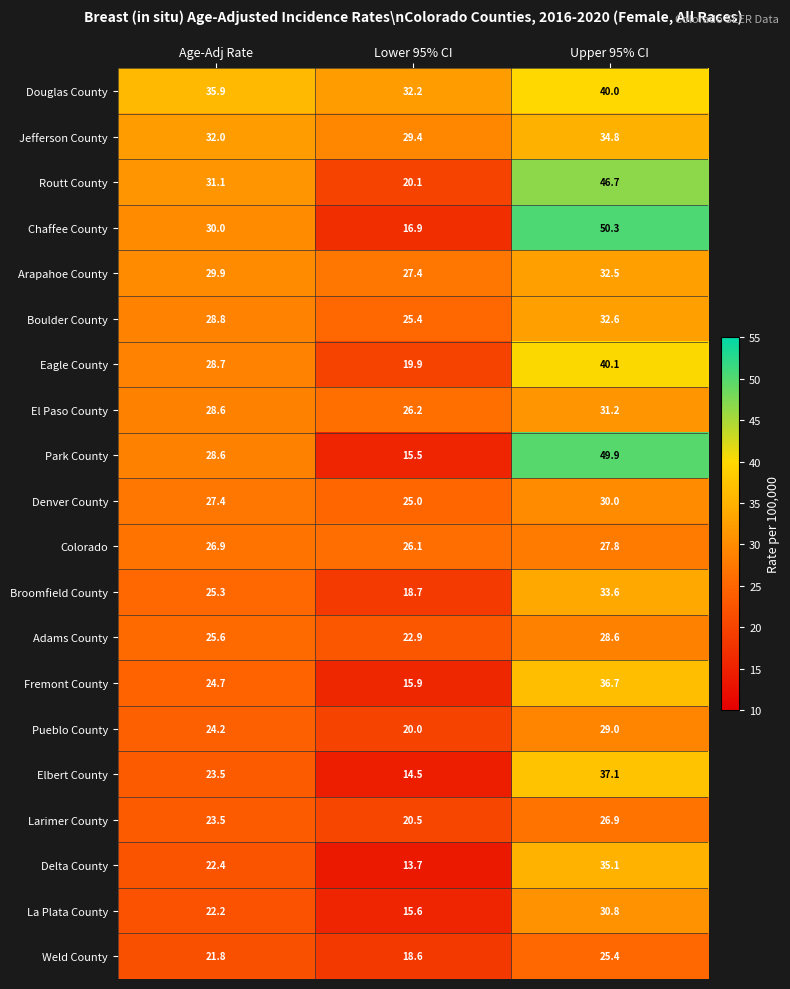

What is the difference between the Fremont County values at Lower 95% CI and Age-Adj Rate?

8.8